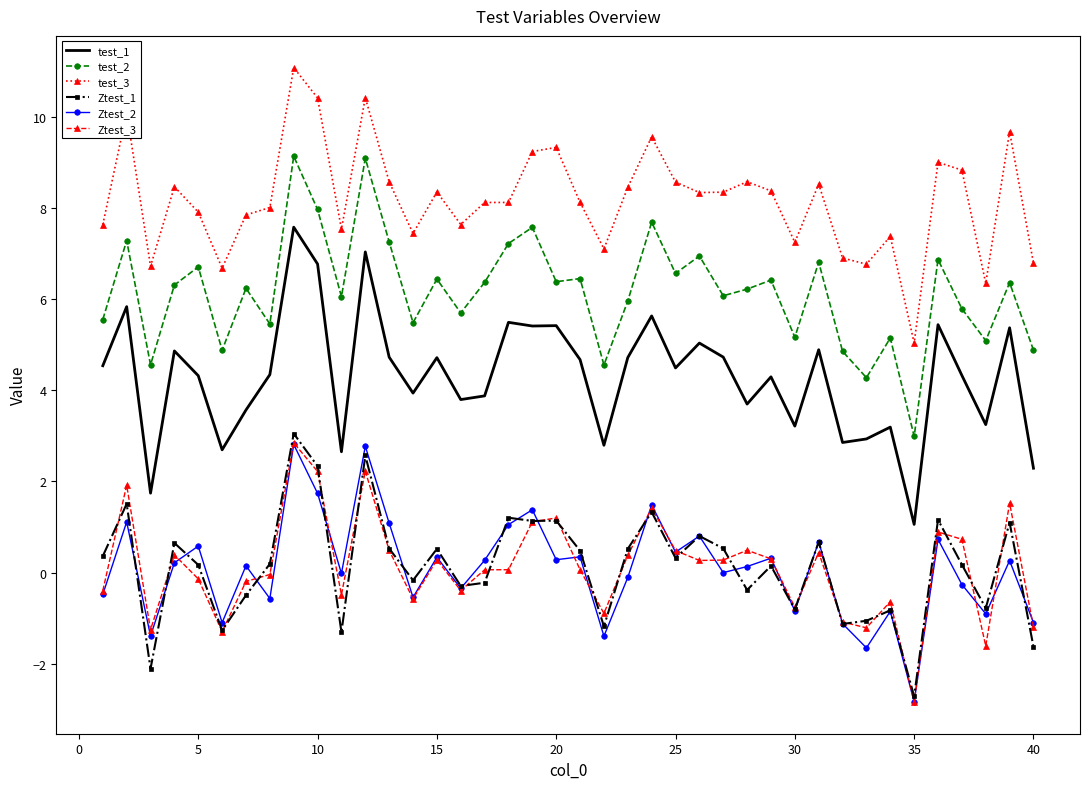

What are all the series names shown in the legend?

test_1, test_2, test_3, Ztest_1, Ztest_2, Ztest_3